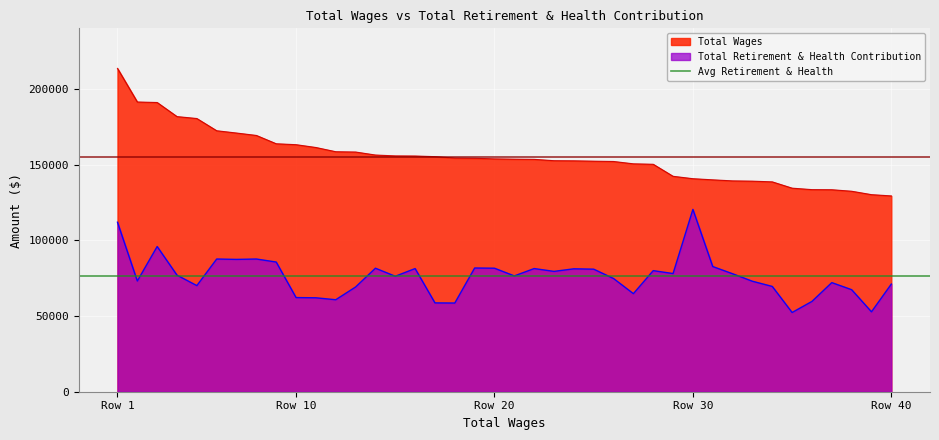

True or false: Total Retirement & Health Contribution and Total Wages intersect in this chart.

False